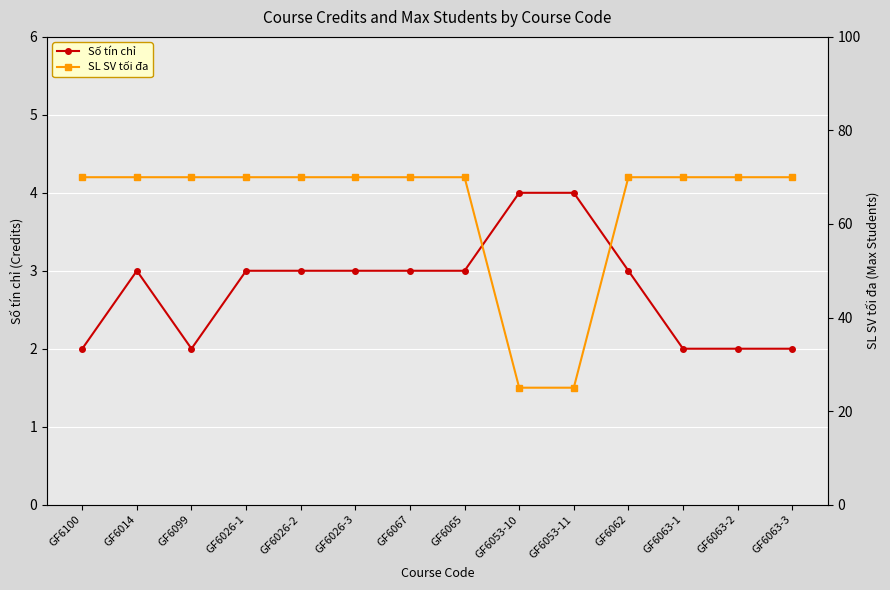

What is the total value across all series at GF6099?

72